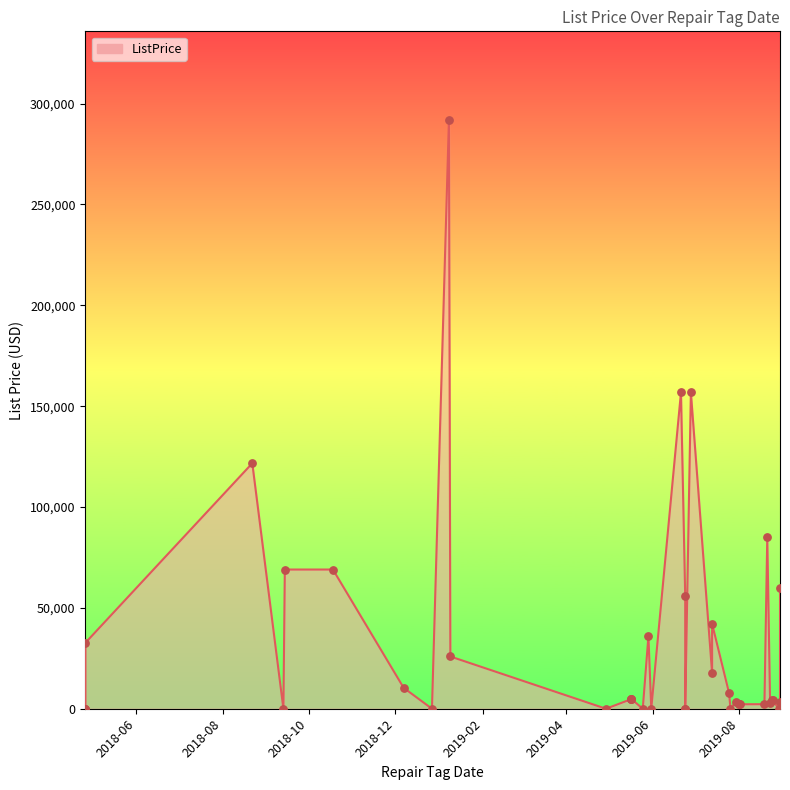

Between 2018-04-26 and 2019-08-29, which is larger?

2018-04-26